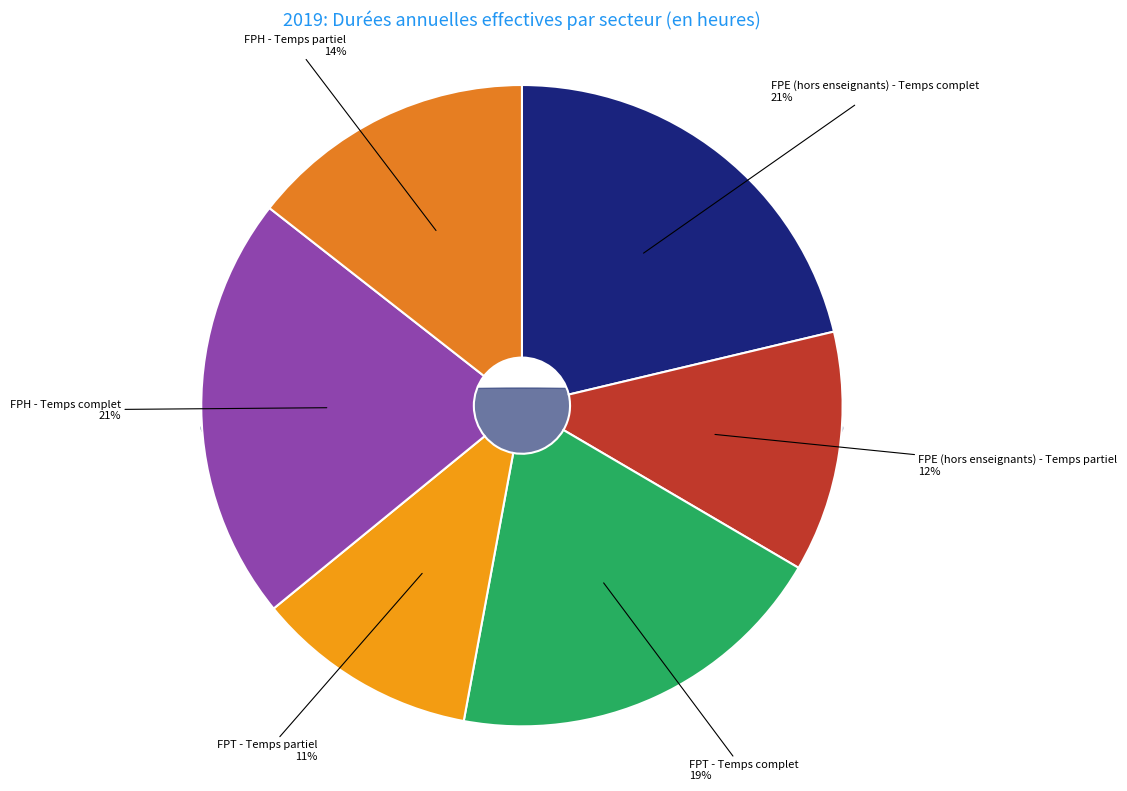

Is it true that FPH - Temps partiel is 8% of the pie?

False